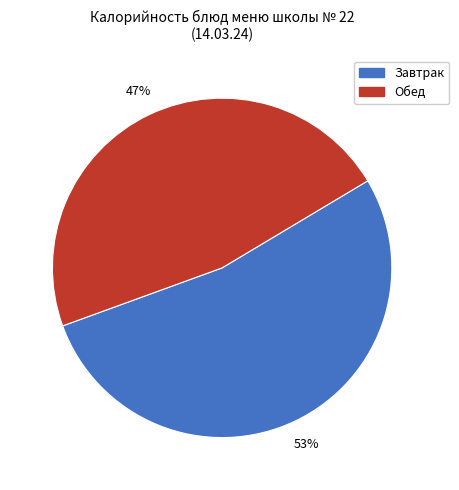

What is the largest slice in the pie chart?

Завтрак